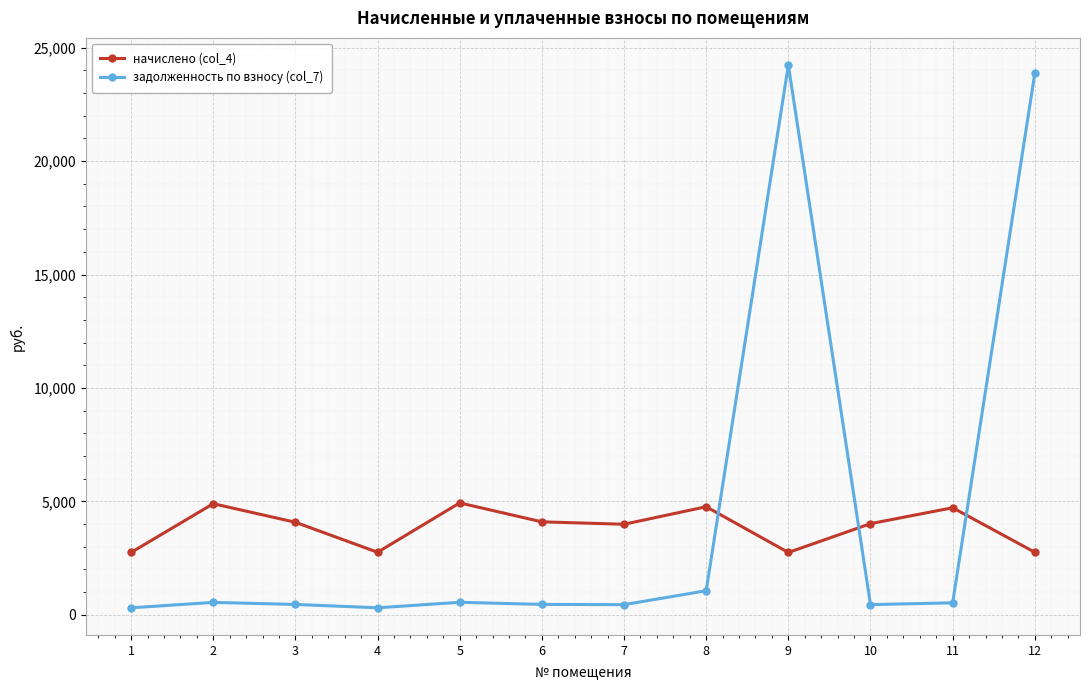

True or false: задолженность по взносу (col_7) has more than 2 interior local peaks.

True